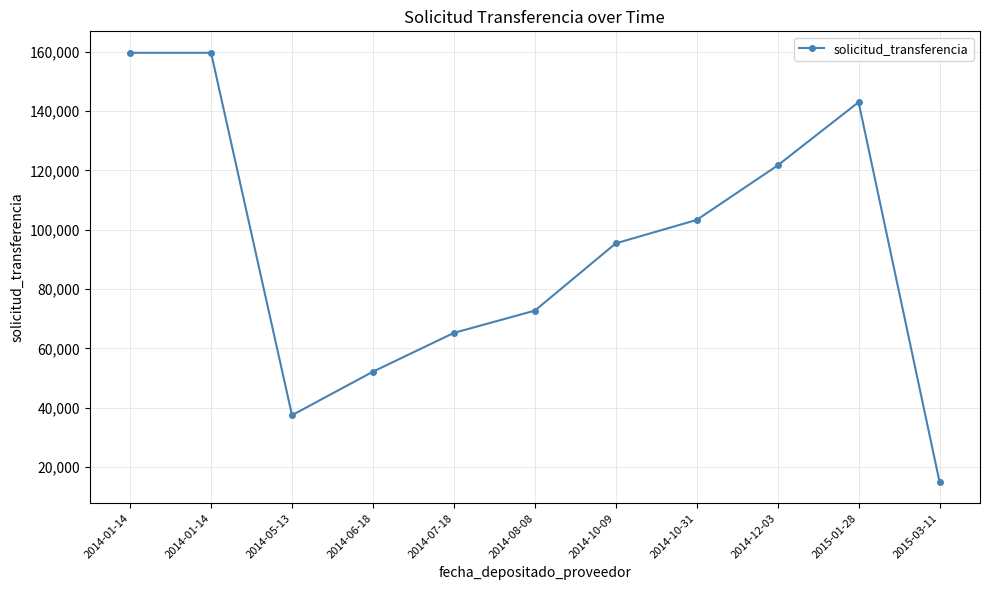

Count the number of categories in the chart.

11